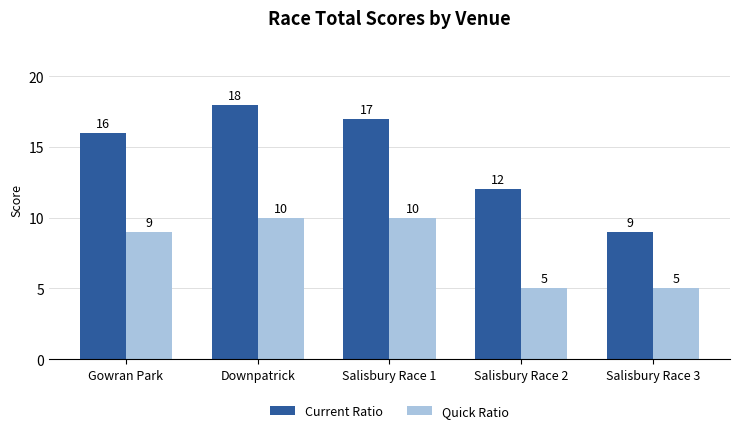

What is the difference between the second highest and minimum values in the Current Ratio series?

8